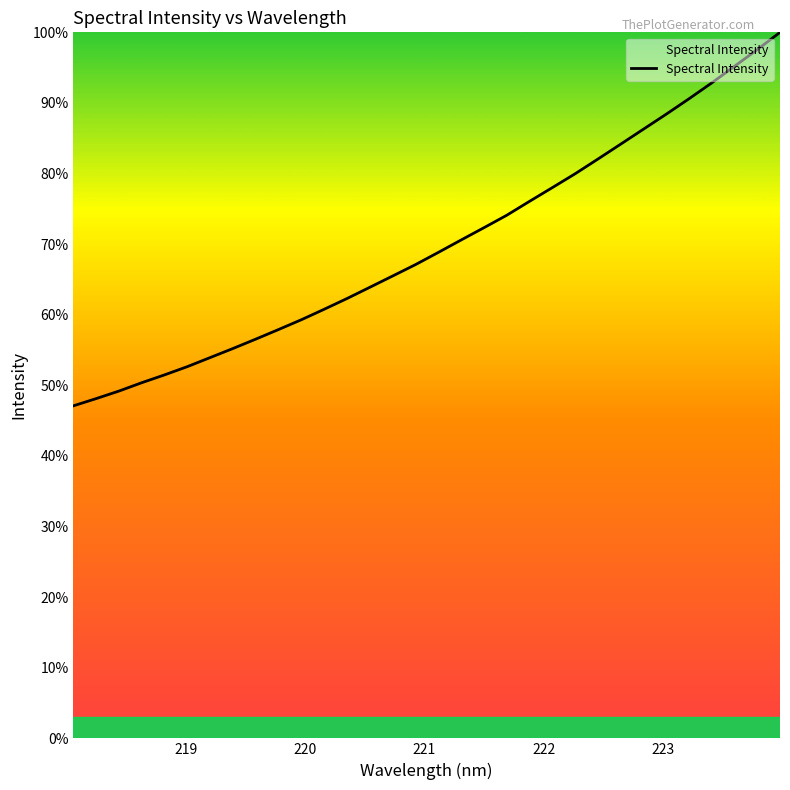

What is the maximum value shown in the chart?

100.0